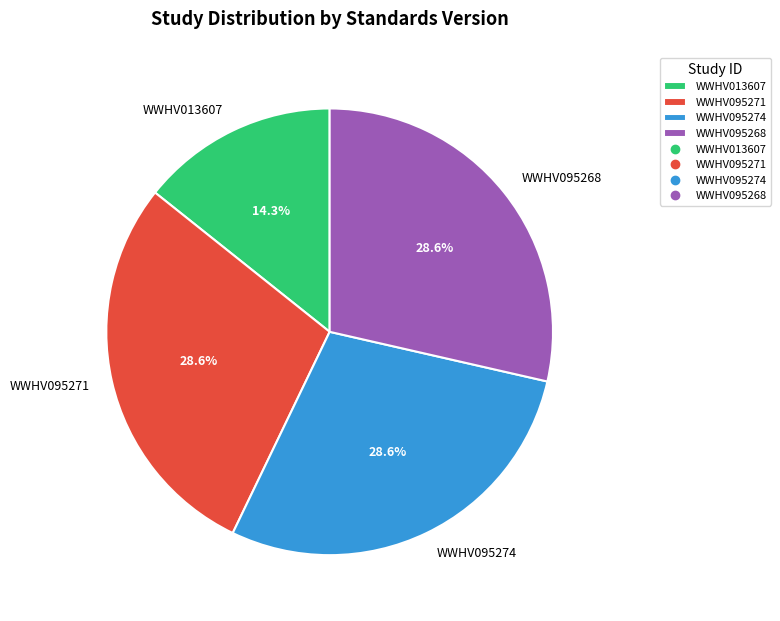

Which category has the smallest portion of the pie?

WWHV013607